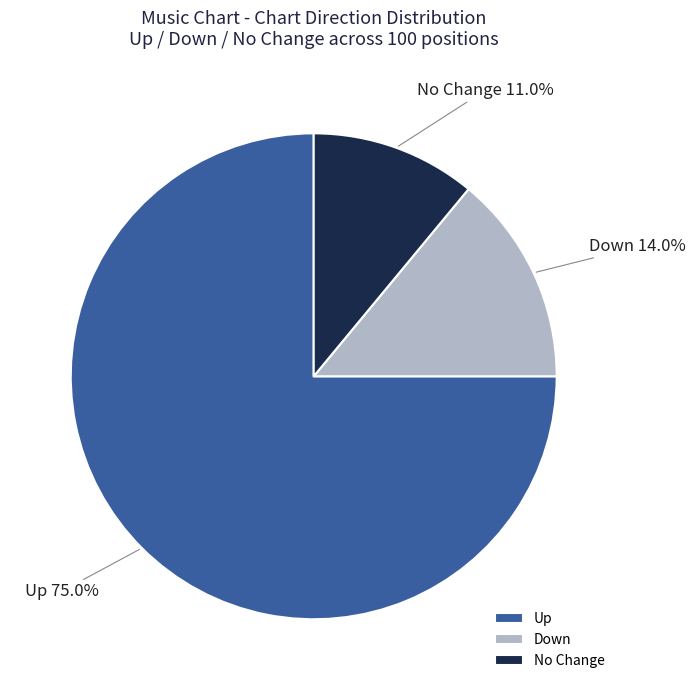

Which has a higher value, Down or No Change?

Down